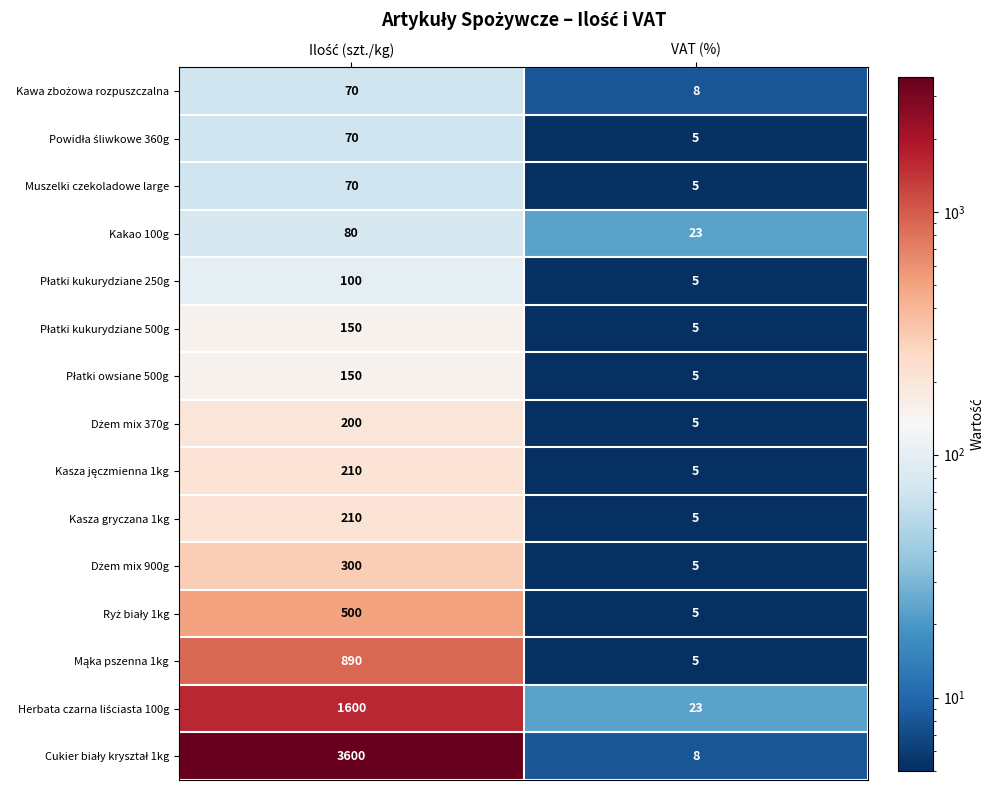

How many series are shown in this chart?

15